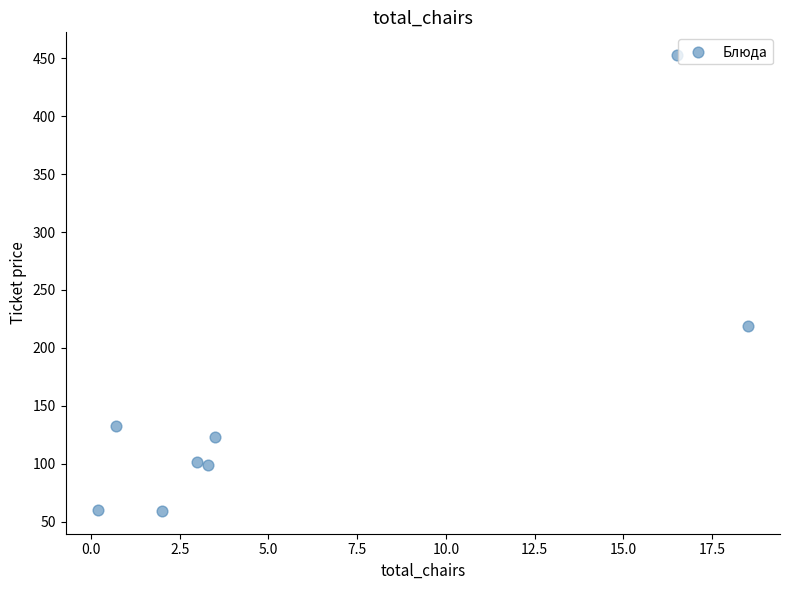

What Y value in the scatter plot is closest to 256?

218.6